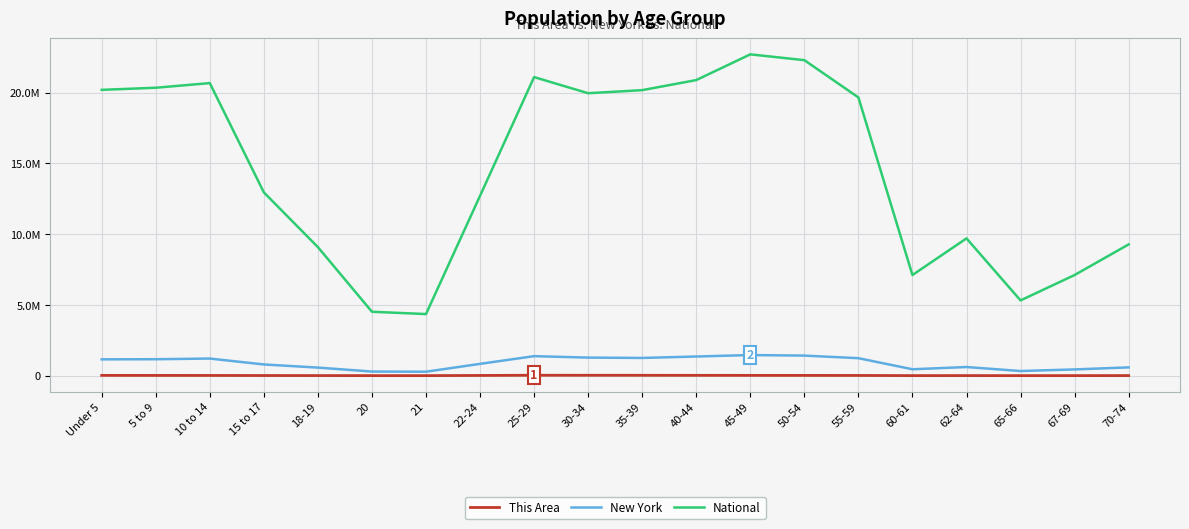

List the series in order of their peak value, lowest first.

This Area, New York, National